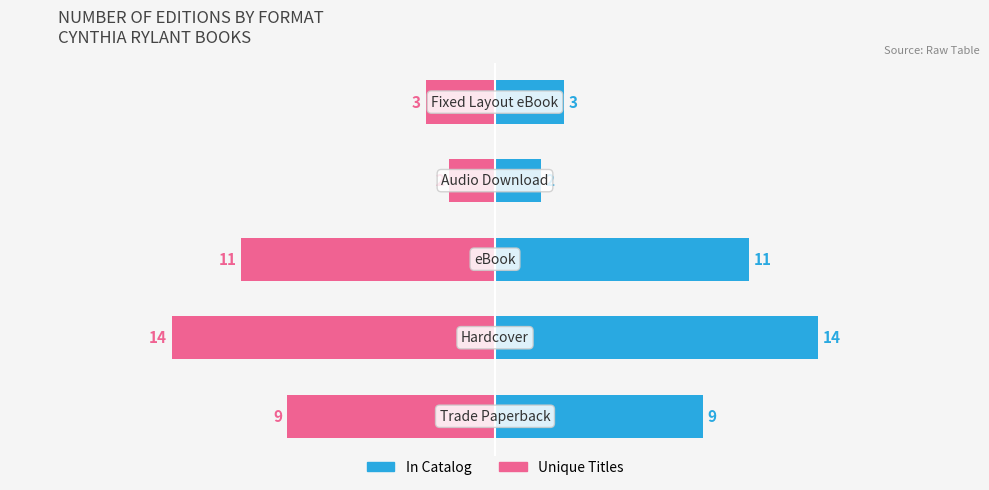

Read the In Catalog value at 2.

11